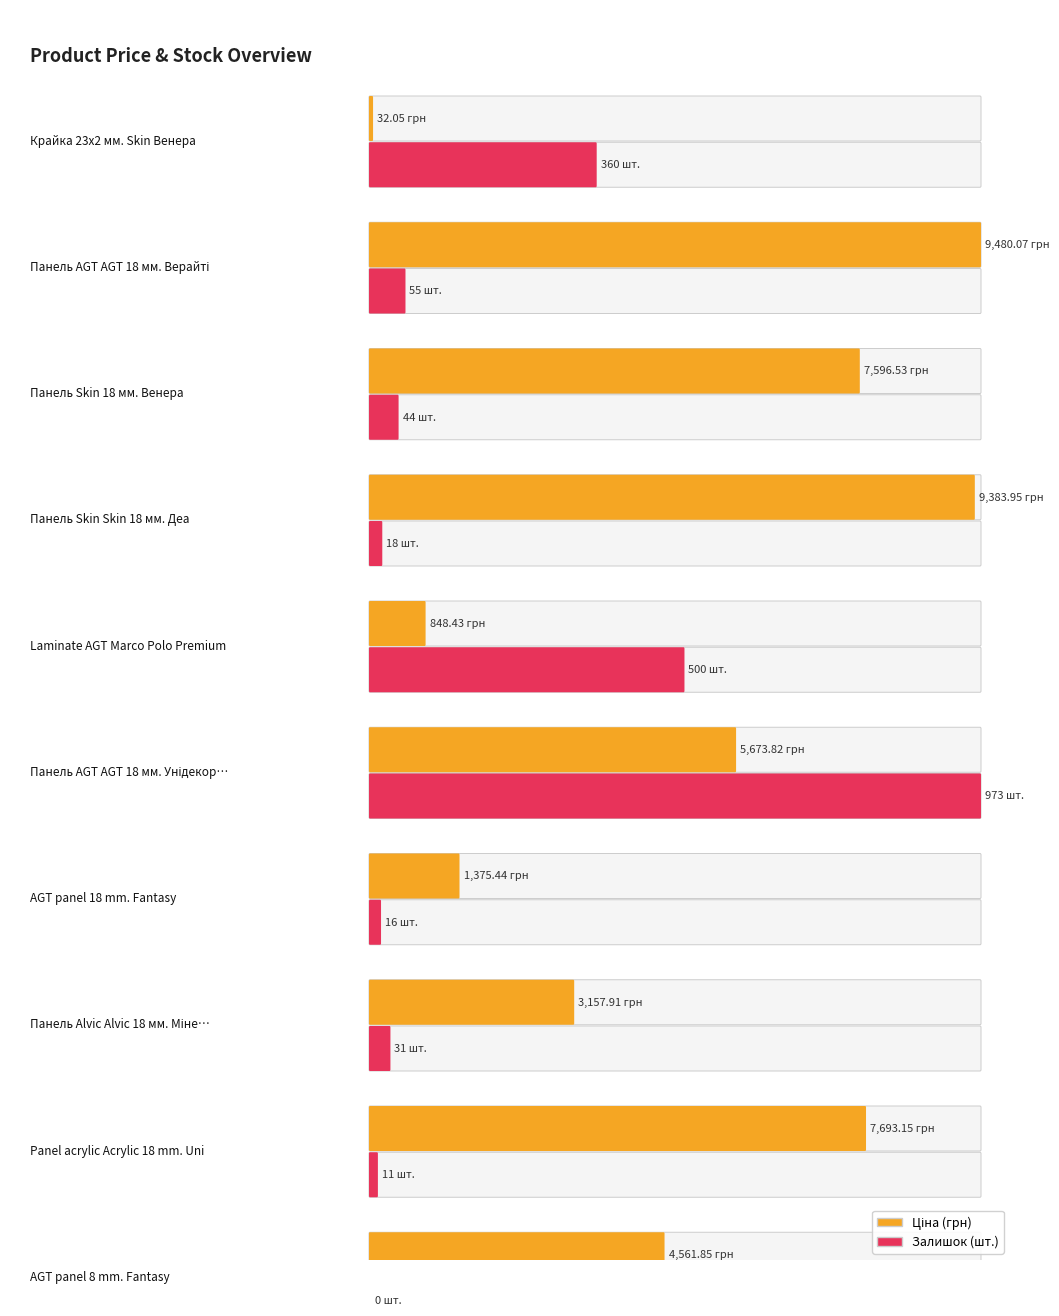

What is the average value of the Залишок series?

200.8